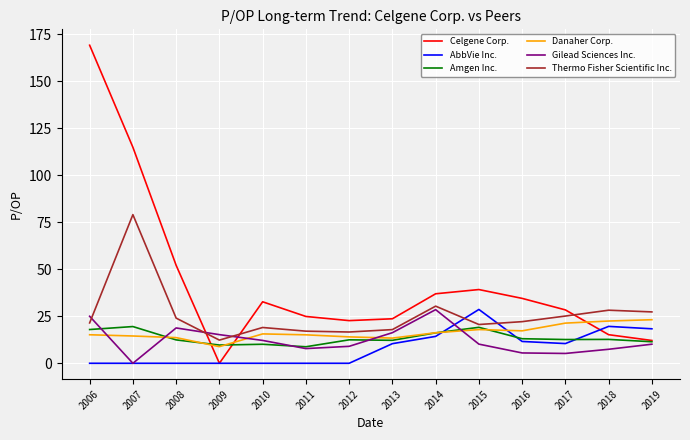

How many times do Danaher Corp. and Celgene Corp. cross each other?

3